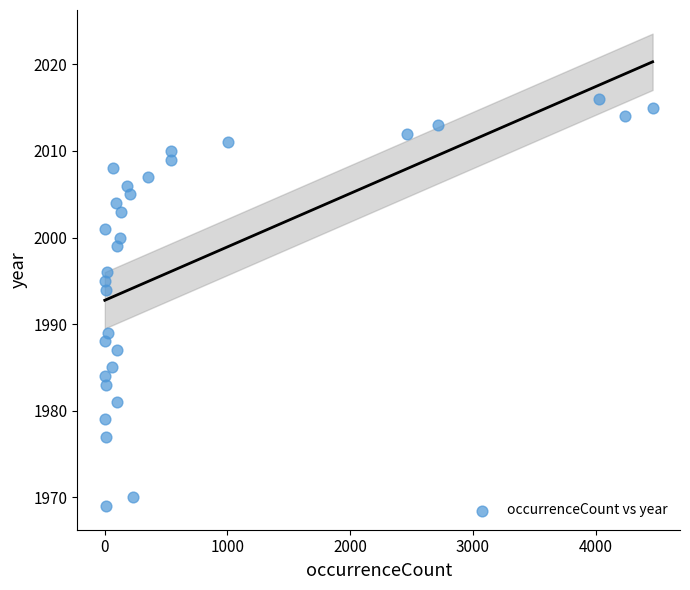

What Y value in the scatter plot is closest to 1992?

1994